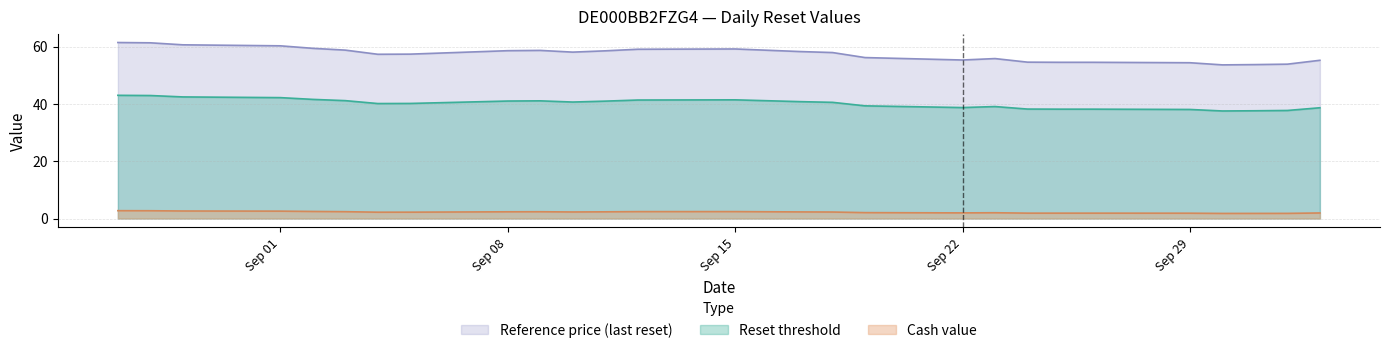

What is the difference between the highest and lowest values at 2025-09-10?

55.8